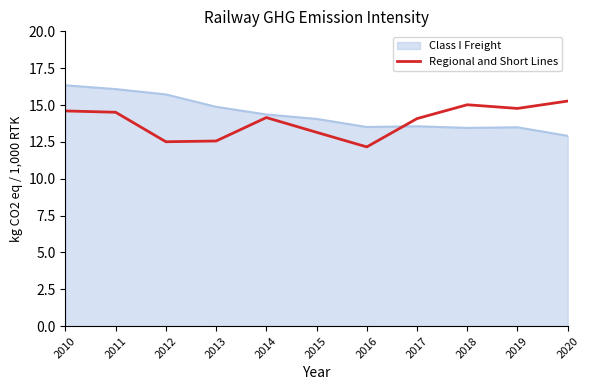

What is the maximum value for Regional and Short Lines?

15.3